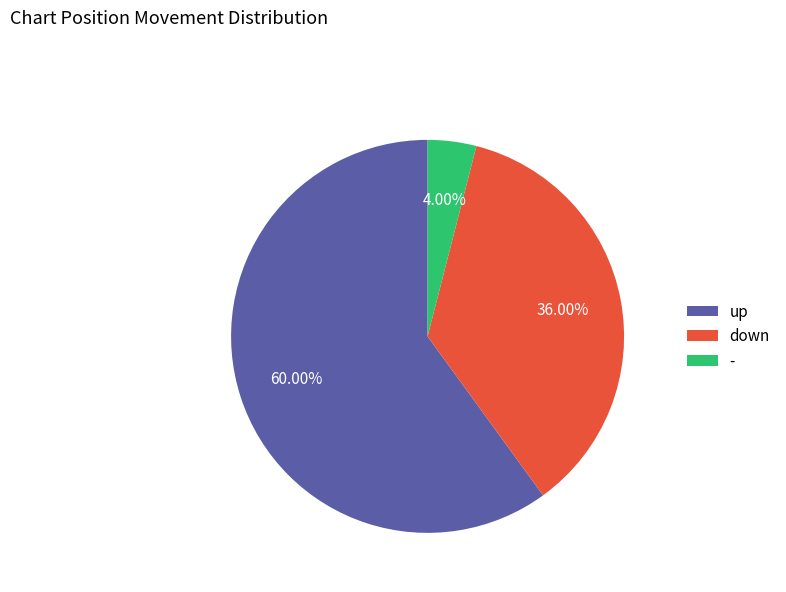

The - slice represents 4% of the pie. True or false?

True